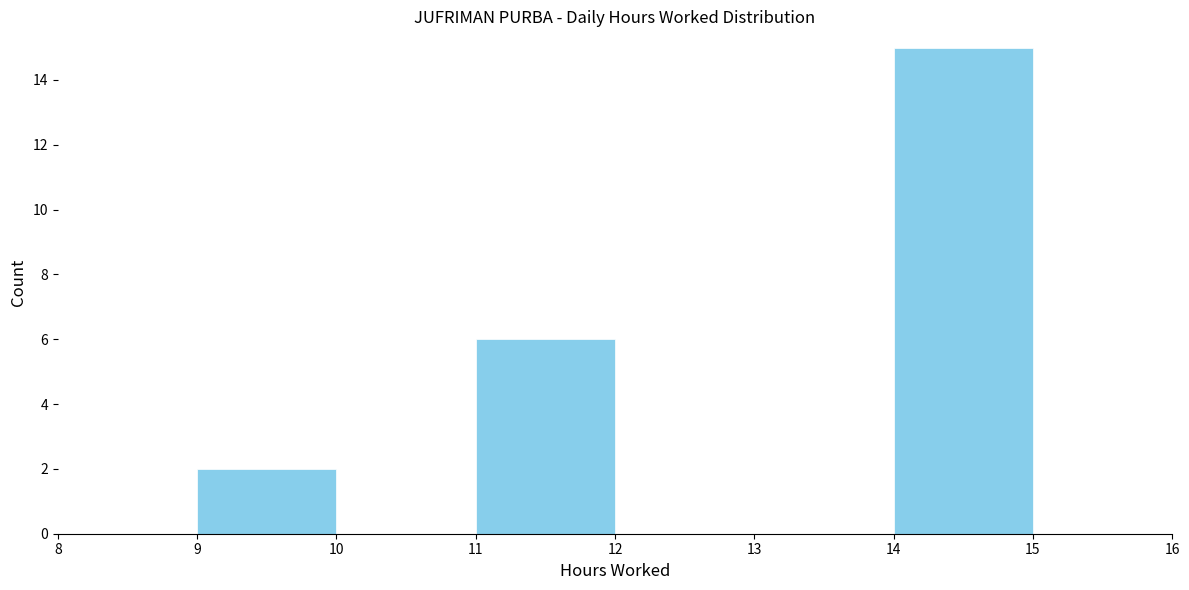

How tall is the bar that spans 9 to 10 on the x-axis? The values are not printed on the chart, so give them approximately, as read against the axis.

2